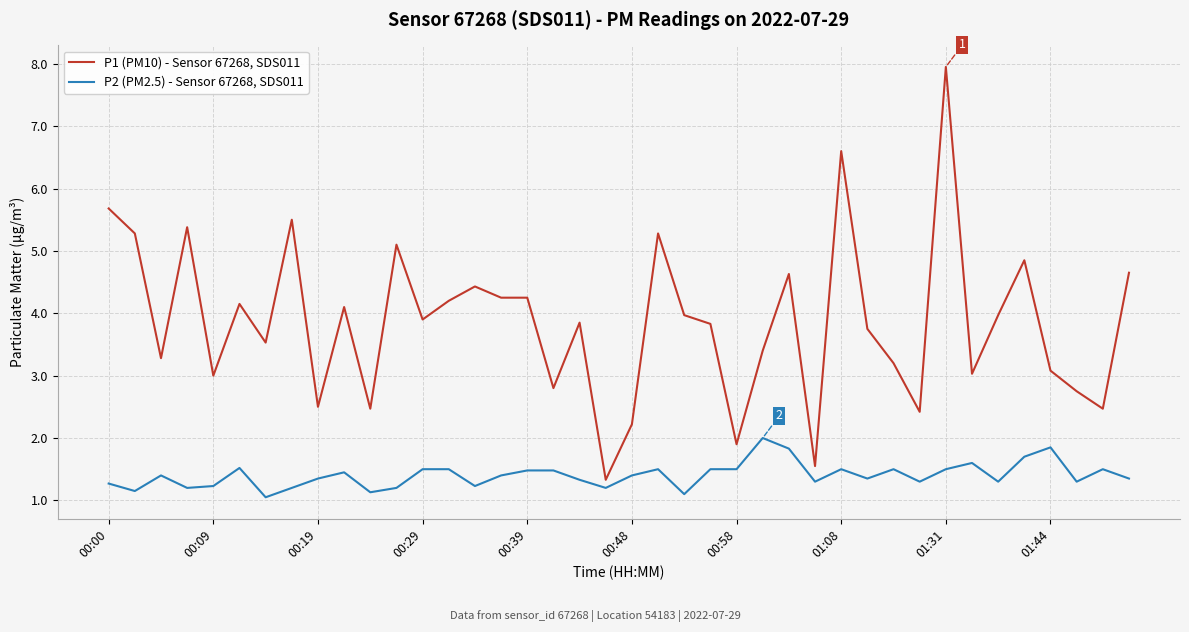

True or false: P2 (PM2.5) - Sensor 67268, SDS011 and P1 (PM10) - Sensor 67268, SDS011 cross at least once.

False